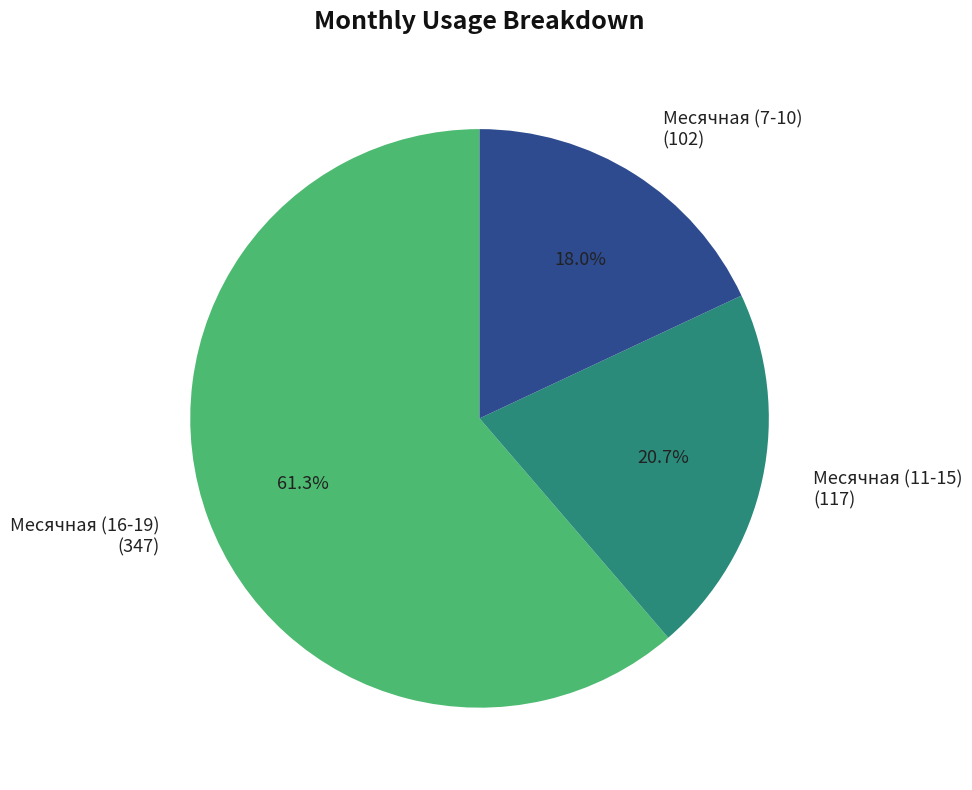

What is the ratio of the value at Месячная (7-10) to the value at Месячная (16-19)?

0.3